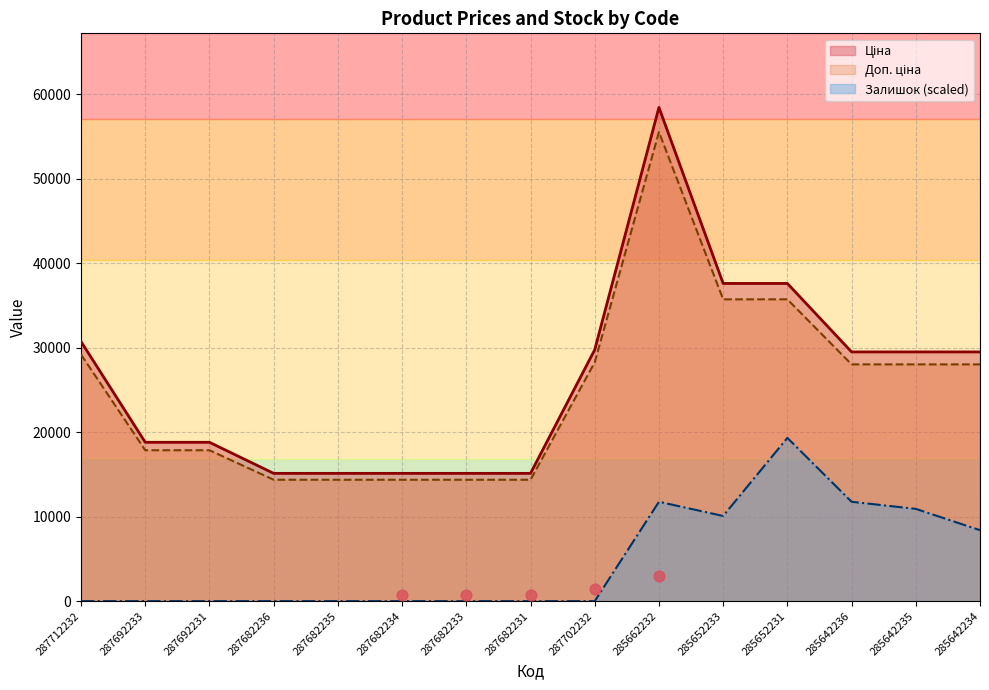

Which series has the largest total across all categories?

Ціна